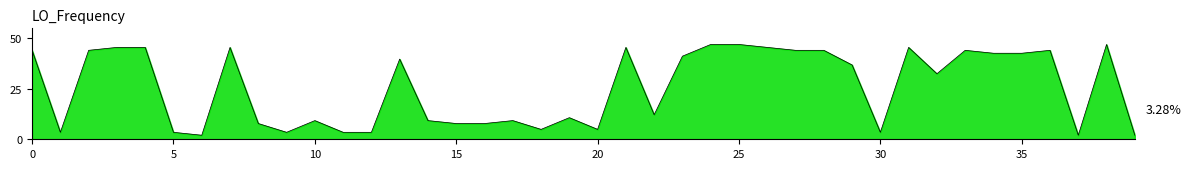

What is the difference between the maximum and minimum values?

45.0